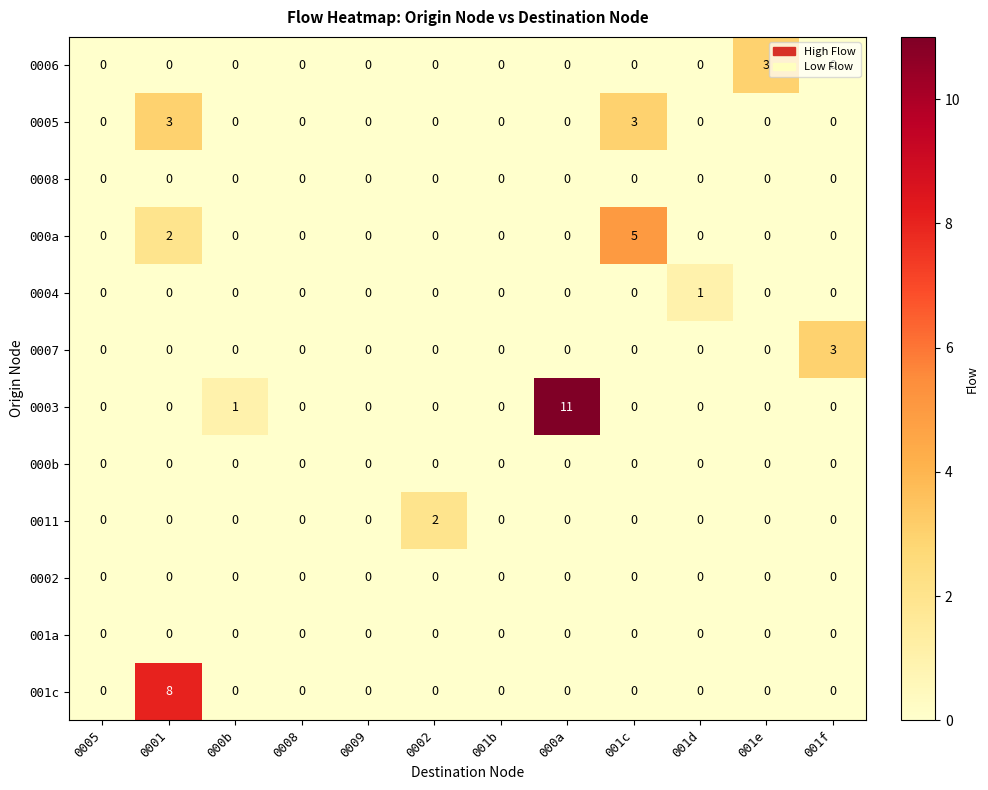

What is the difference between the highest and lowest values at 001c?

5